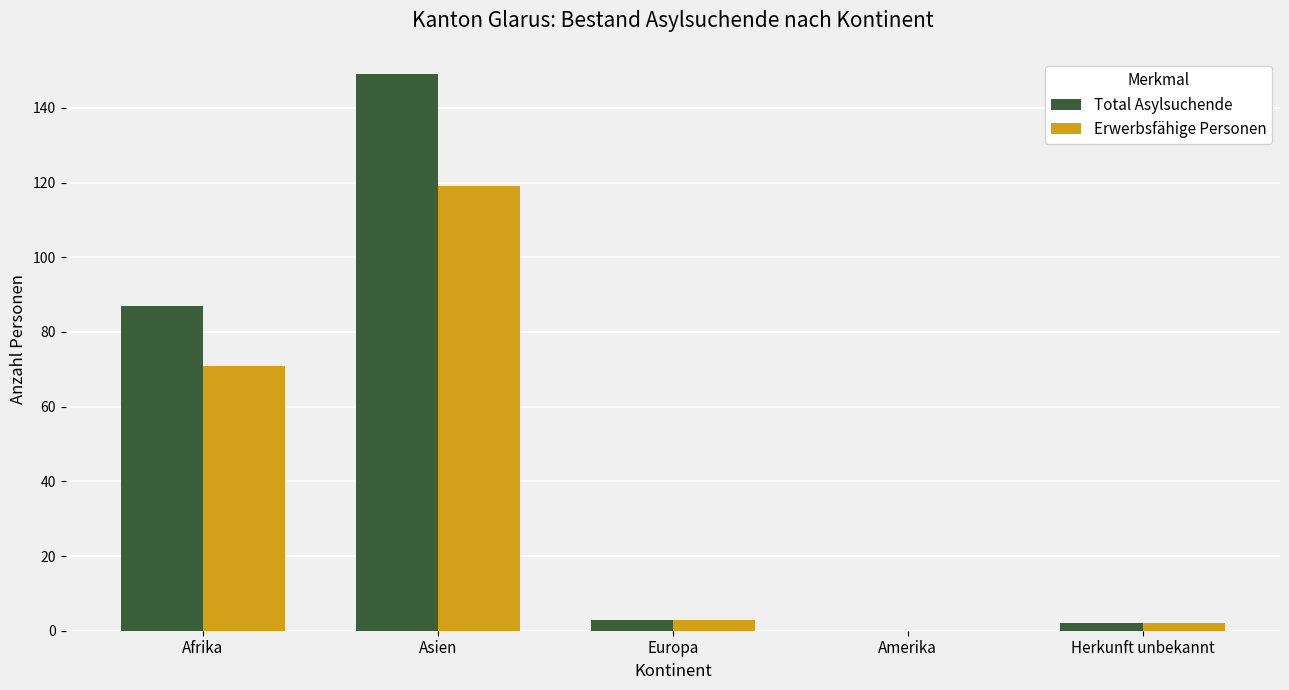

Is the value of Total Asylsuchende at Asien greater than the value of Erwerbsfähige Personen at Asien?

Yes